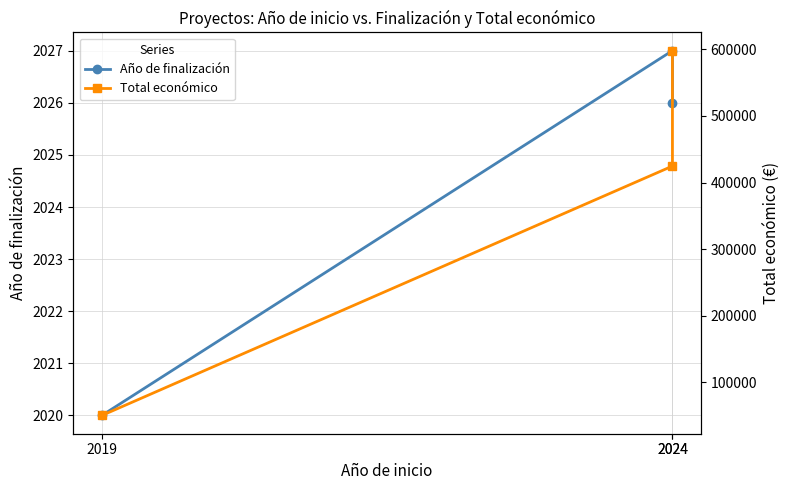

List the series in order of their peak value, lowest first.

Año de finalización, Total económico